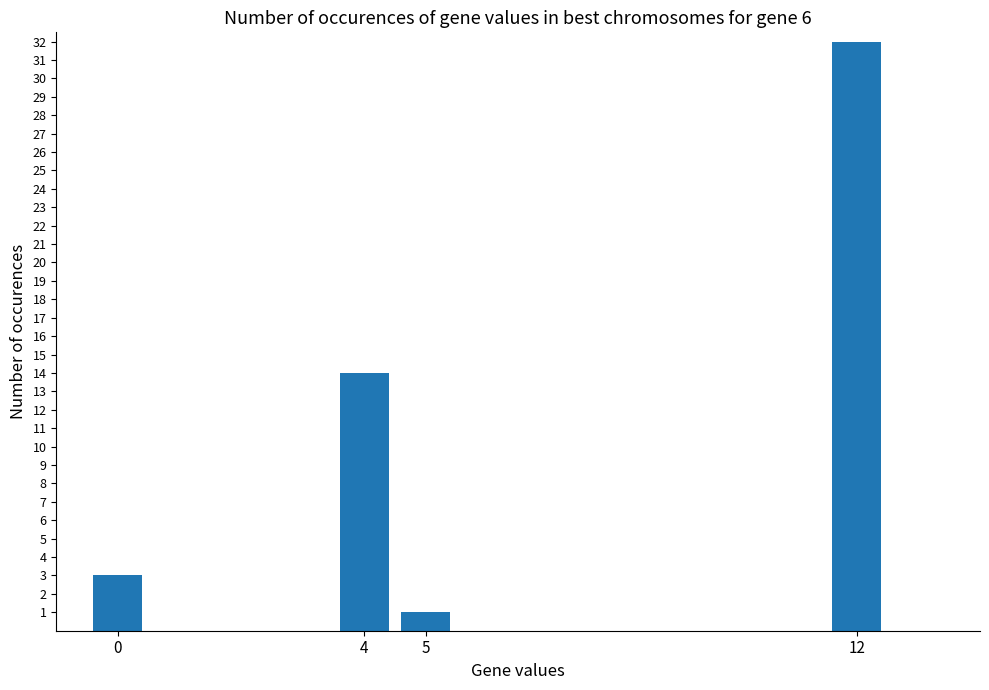

What is the minimum value shown in the chart?

1